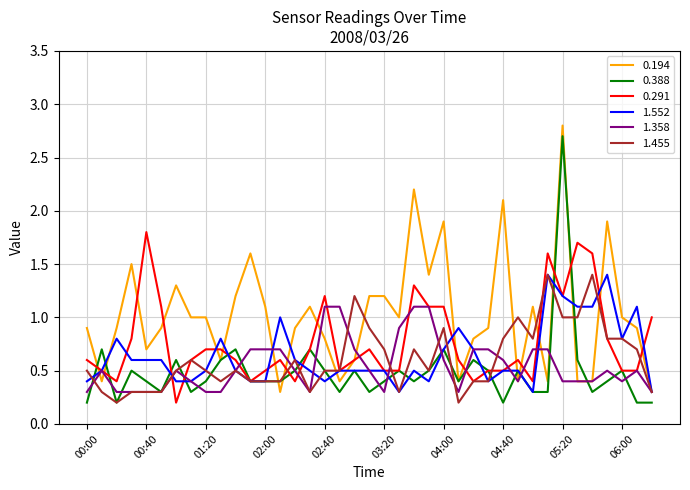

What is the maximum value shown in the chart?

2.8